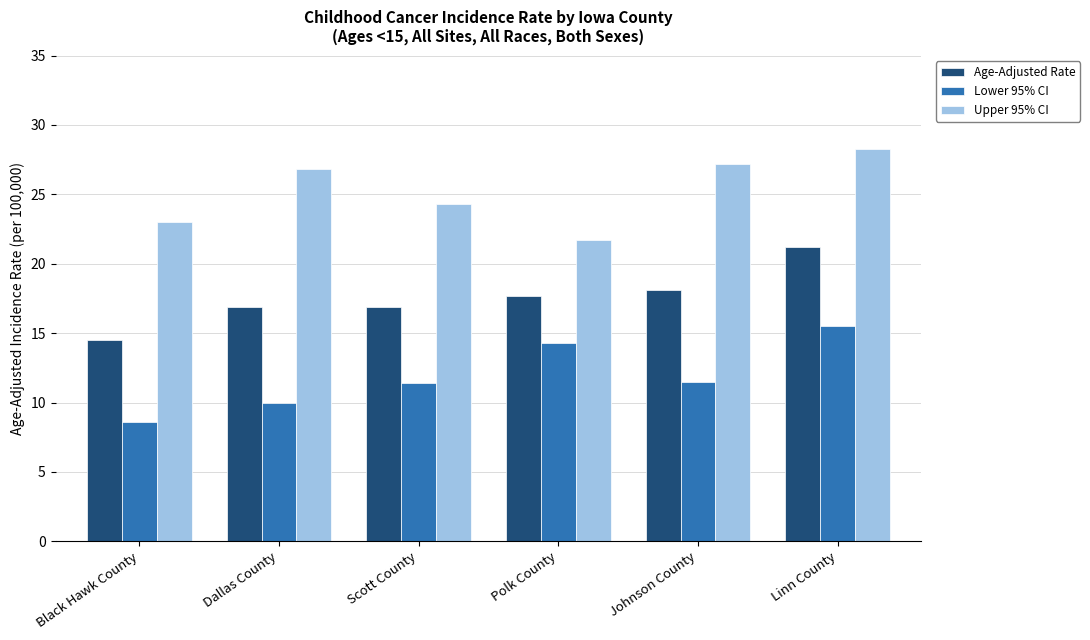

What is the difference between the second highest and second lowest values in the Upper 95% CI series?

4.2